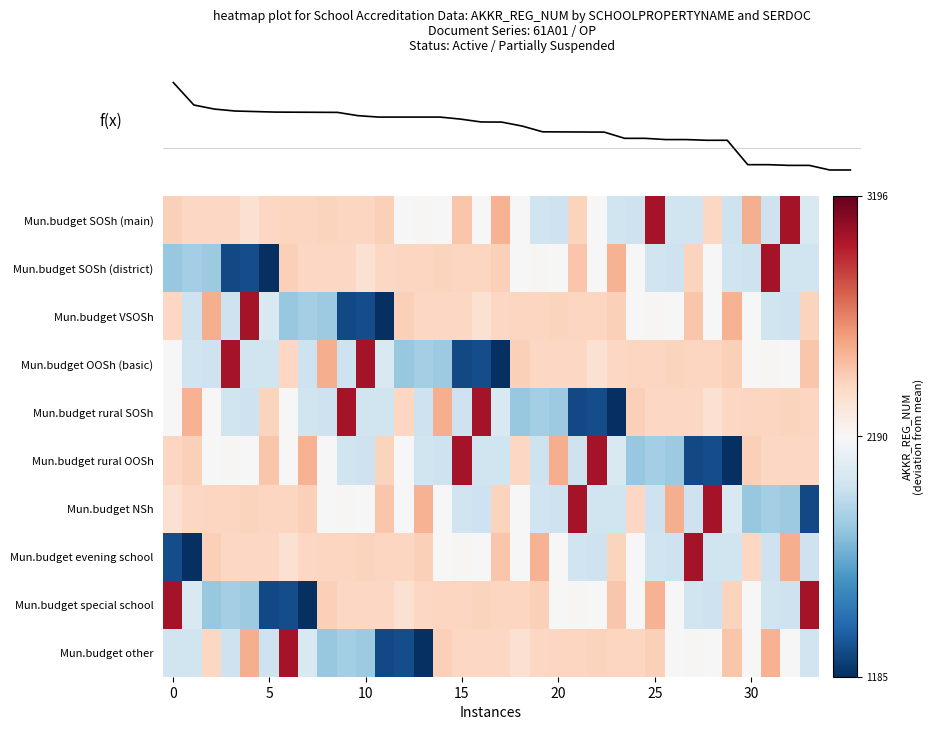

Which has a higher value, 15 or 29?

15